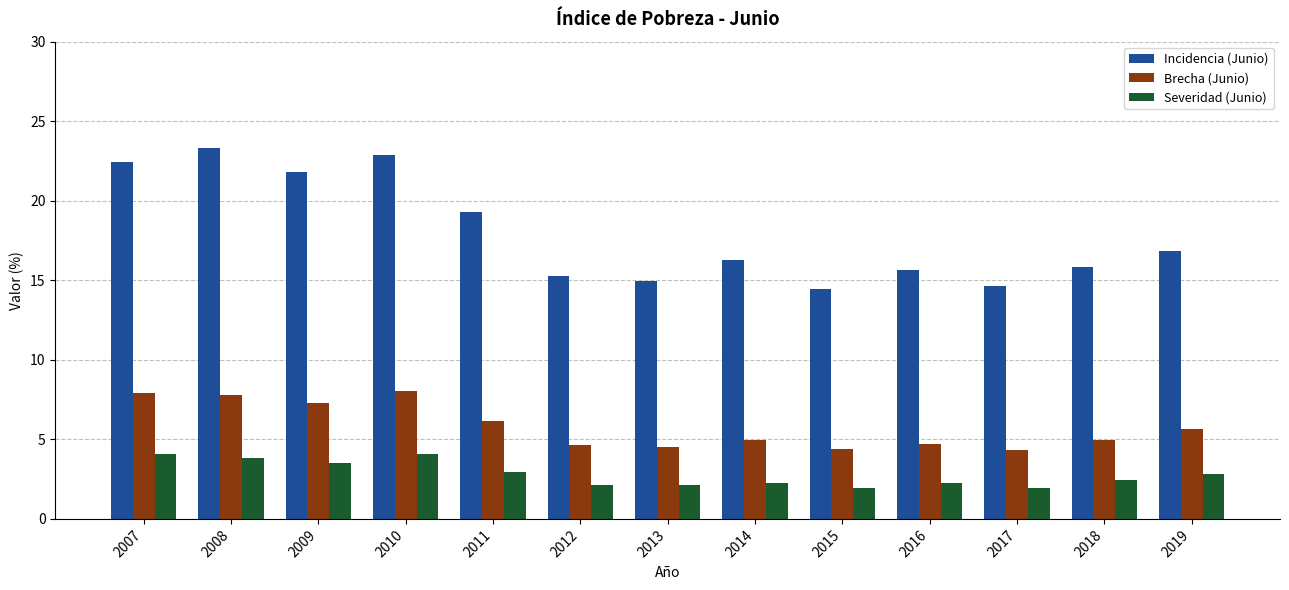

Does the chart contain any negative values?

No